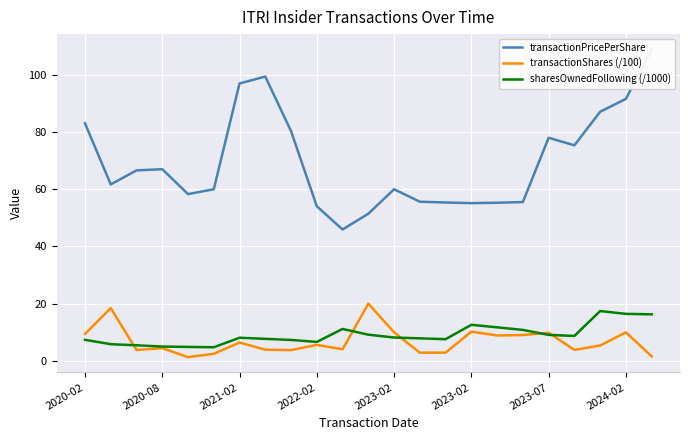

Which series changed the most between 2021-02 and 21?

transactionPricePerShare